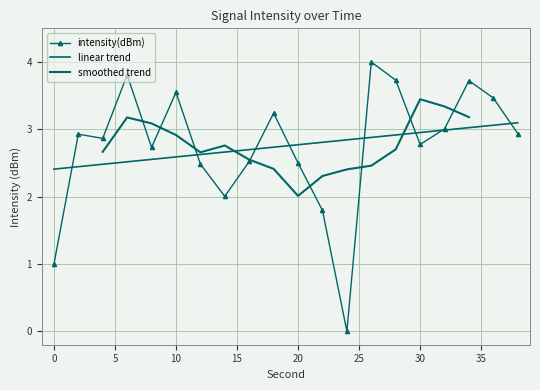

List the labels in order of value, largest first.

26, 6, 28, 34, 10, 36, 18, 32, 38, 2, 4, 30, 8, 16, 20, 12, 14, 22, 0, 24